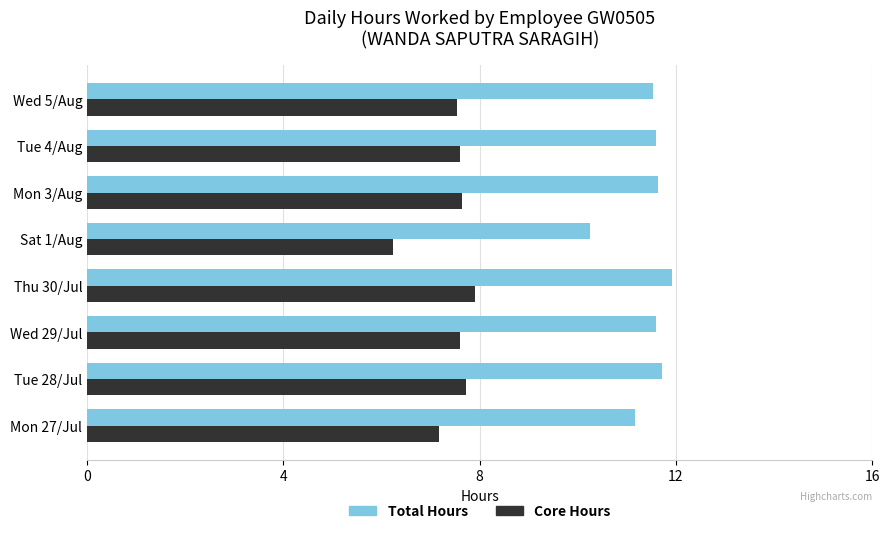

What is the difference between the maximum and second lowest values in the Core Hours series?

0.7